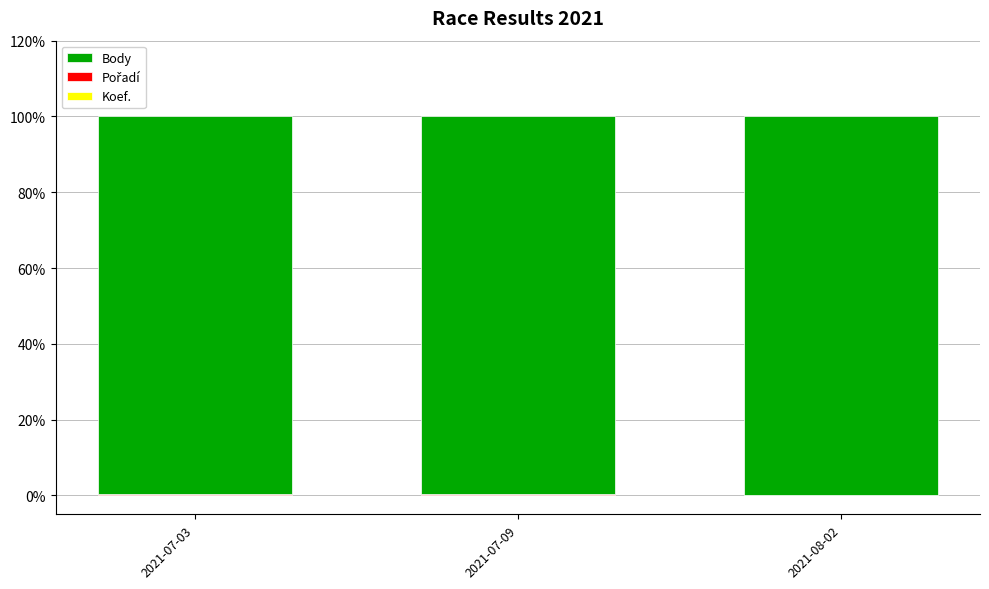

What is the label of the 3rd bar from the left?

2021-08-02